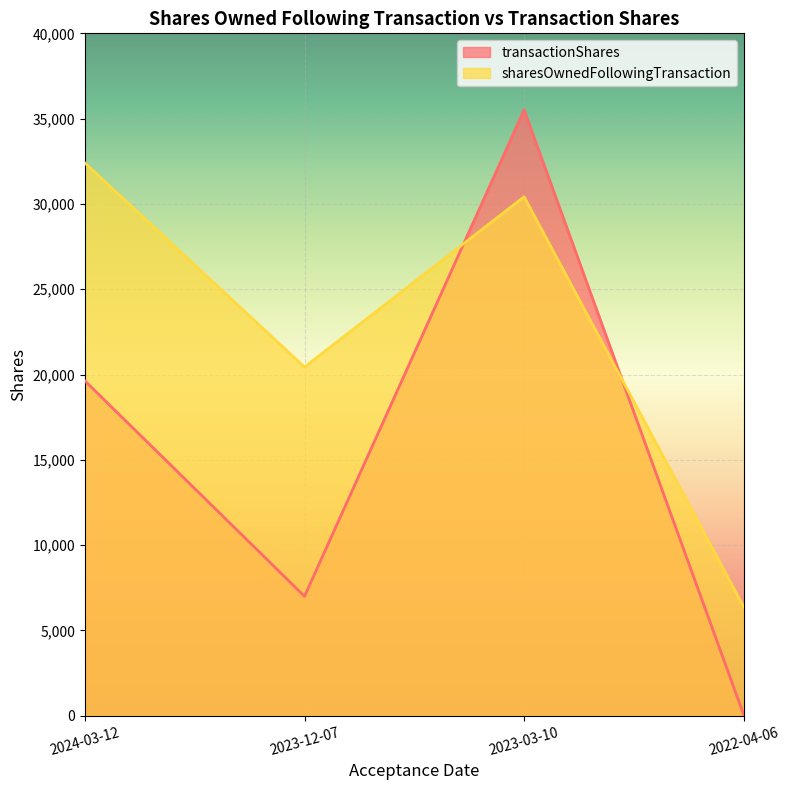

How many data points does each series have?

4